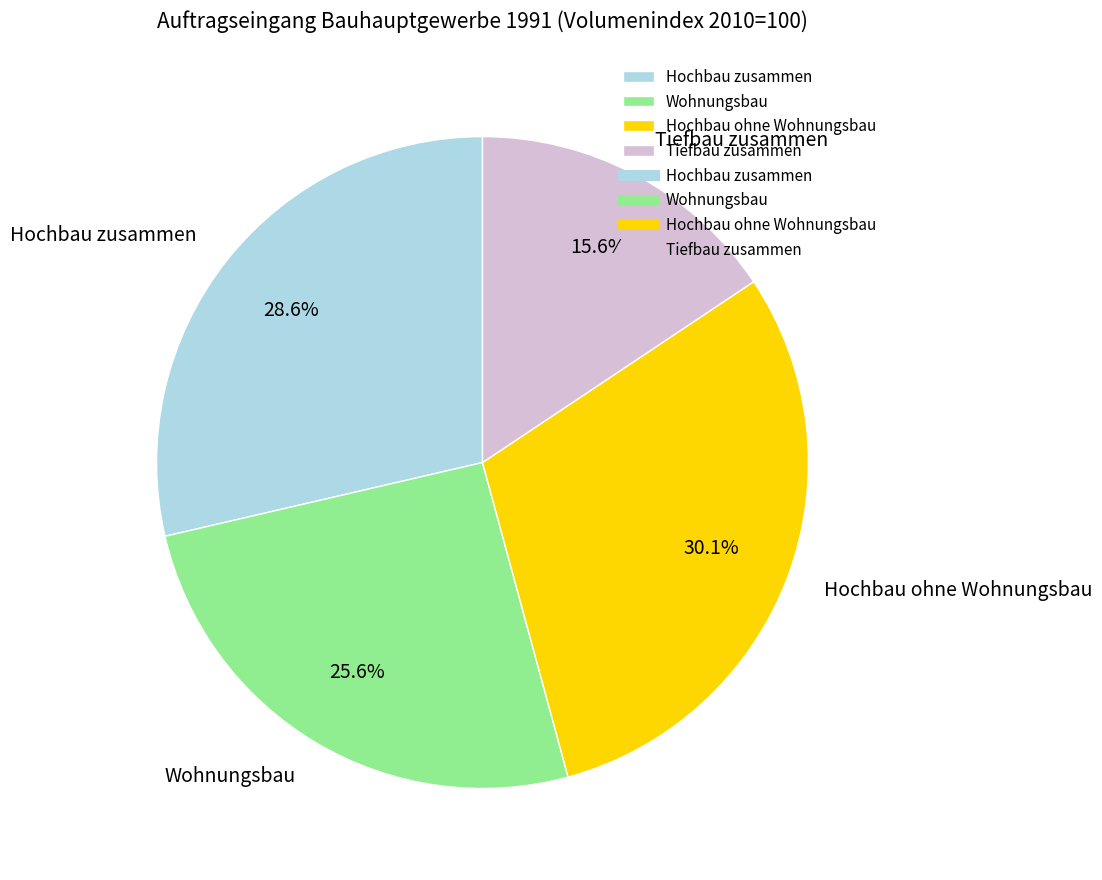

How many segments does this pie chart have?

4